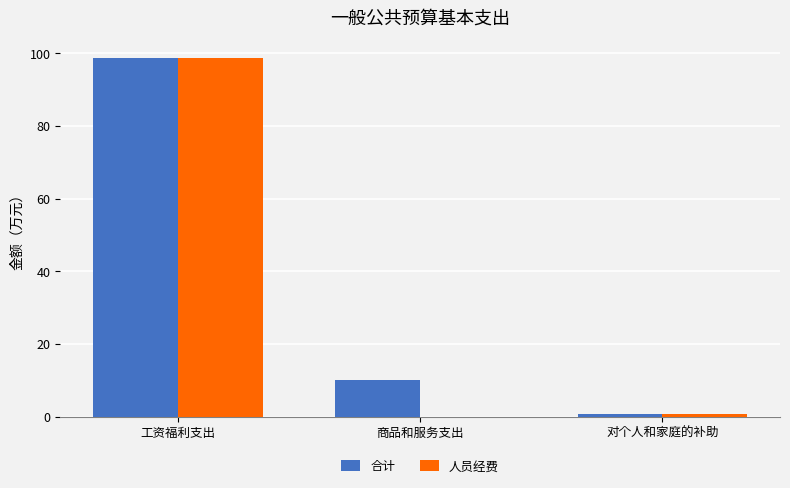

What is the sum of all 合计 values?

109.4